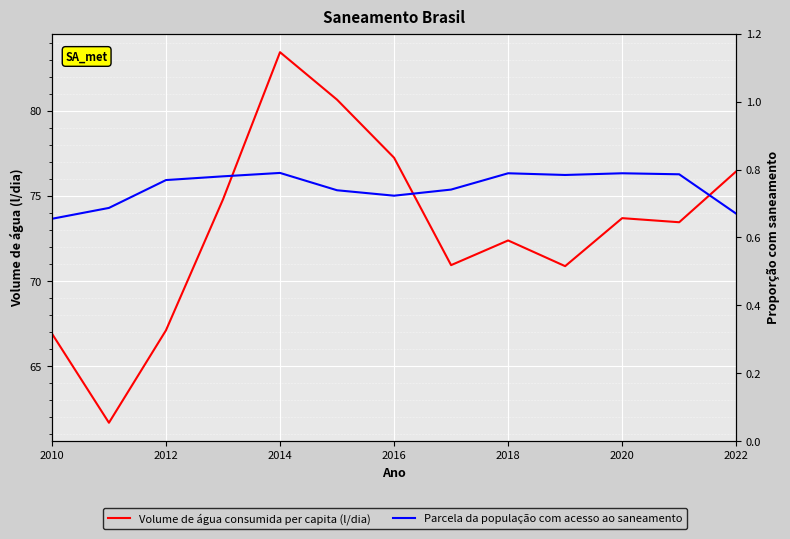

What position from the left is 2018?

9